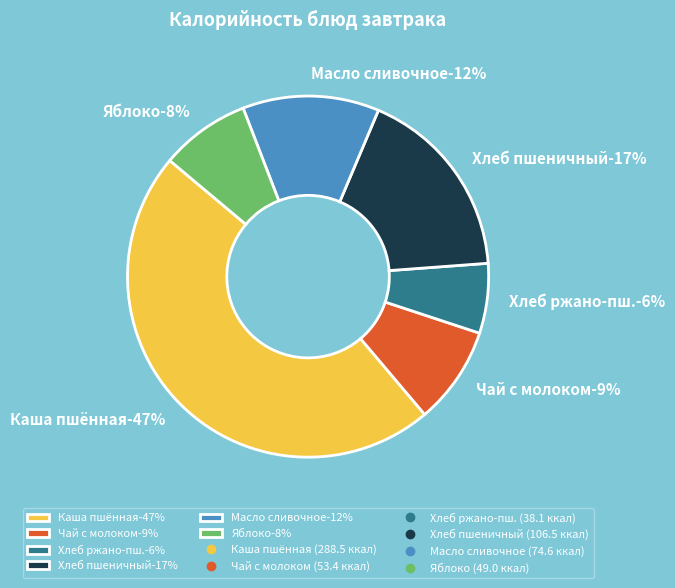

Is хлеб ржано-пшеничный the majority of the pie?

No